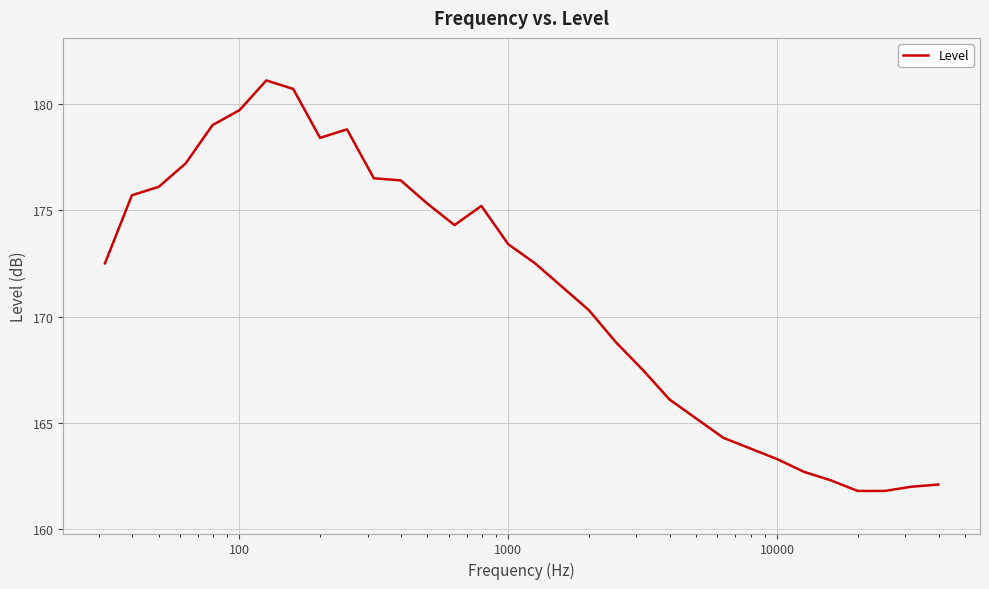

What is the difference between the maximum and minimum values?

19.3